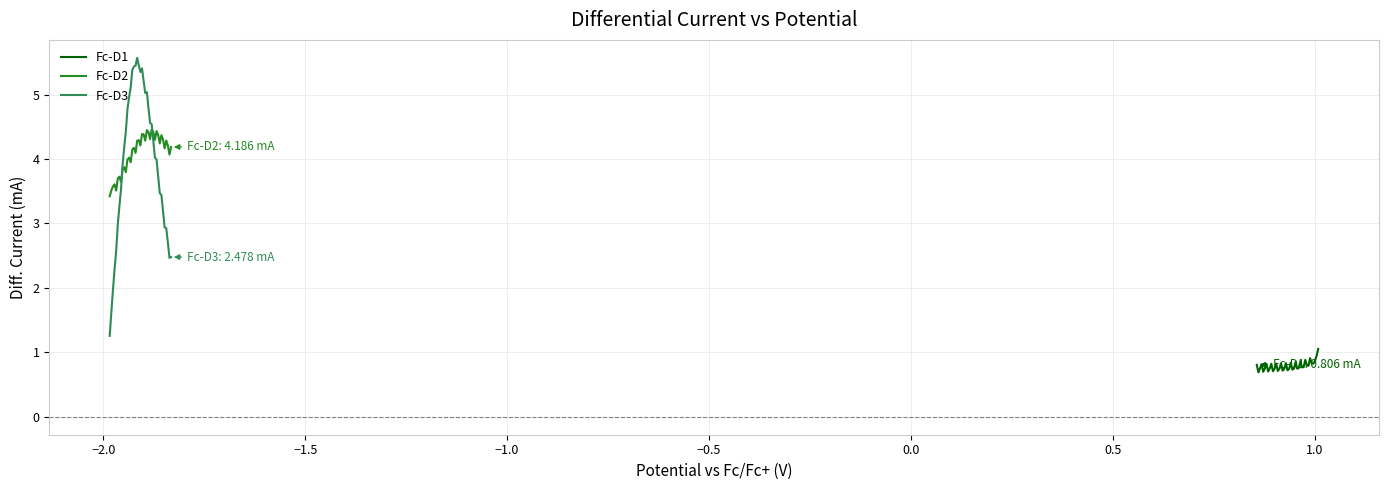

What is the difference between the second highest and minimum values in the Fc-D2 series?

1.0